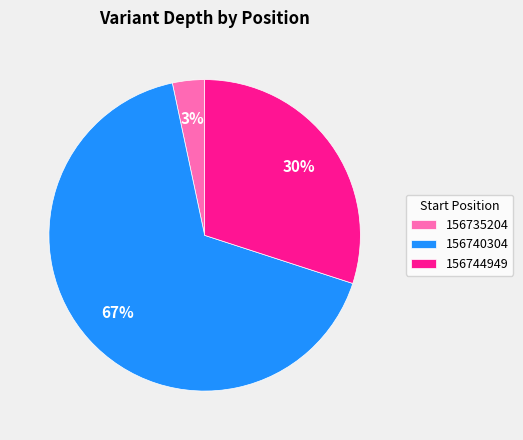

What is the largest slice in the pie chart?

156740304